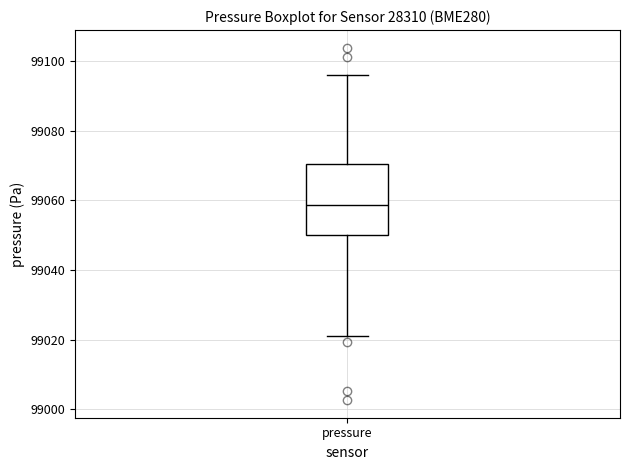

Where does the lower whisker of the box for pressure end on the y-axis? The values are not printed on the chart, so give them approximately, as read against the axis.

99020